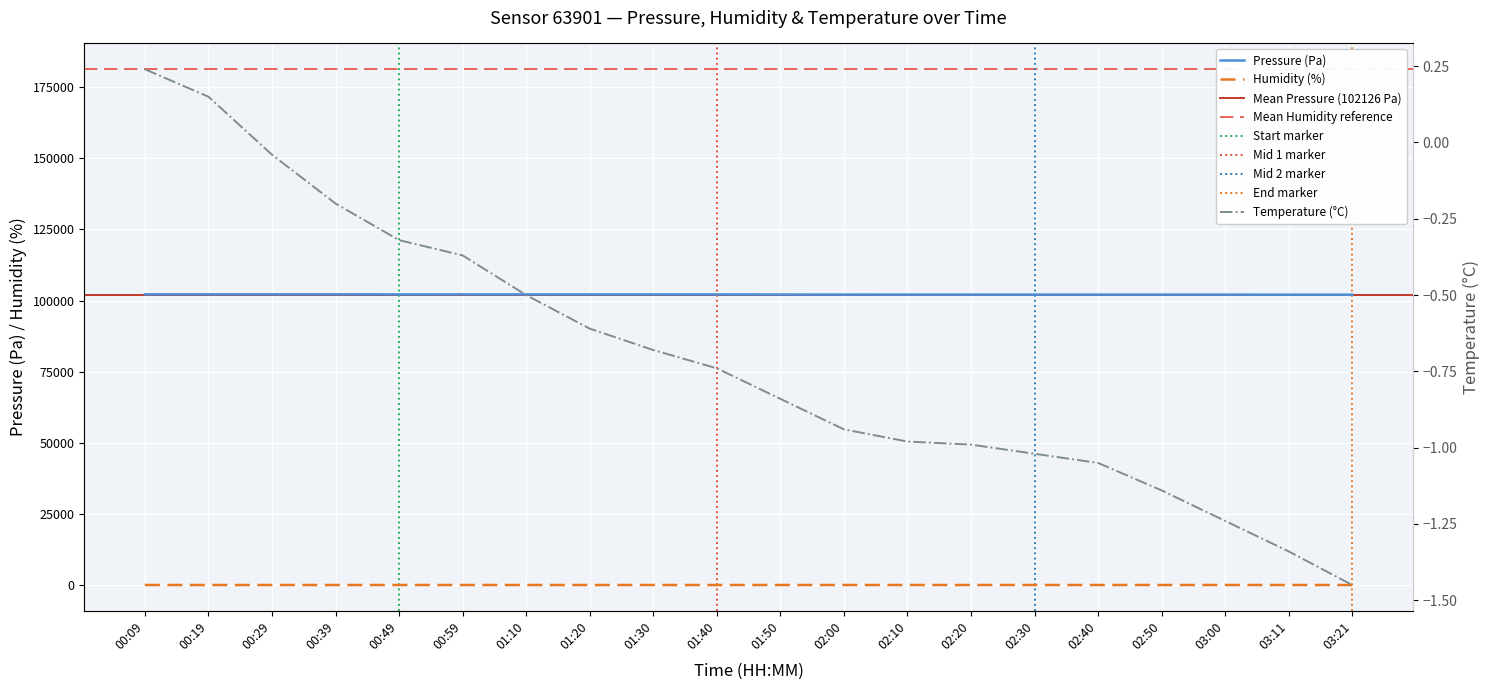

What is the difference between the maximum and minimum values in the humidity series?

3.9